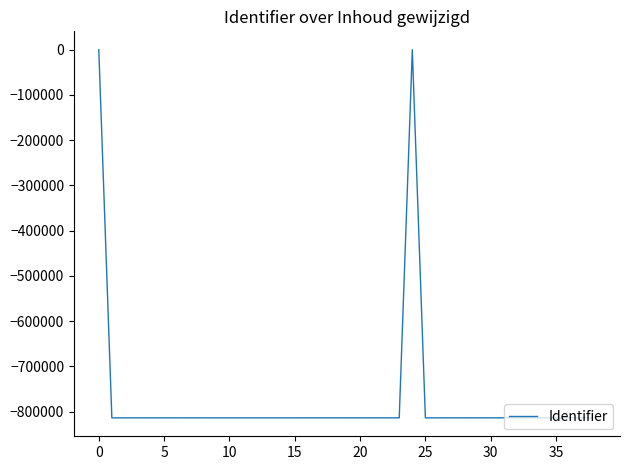

What is the difference between the second highest and minimum values?

813846